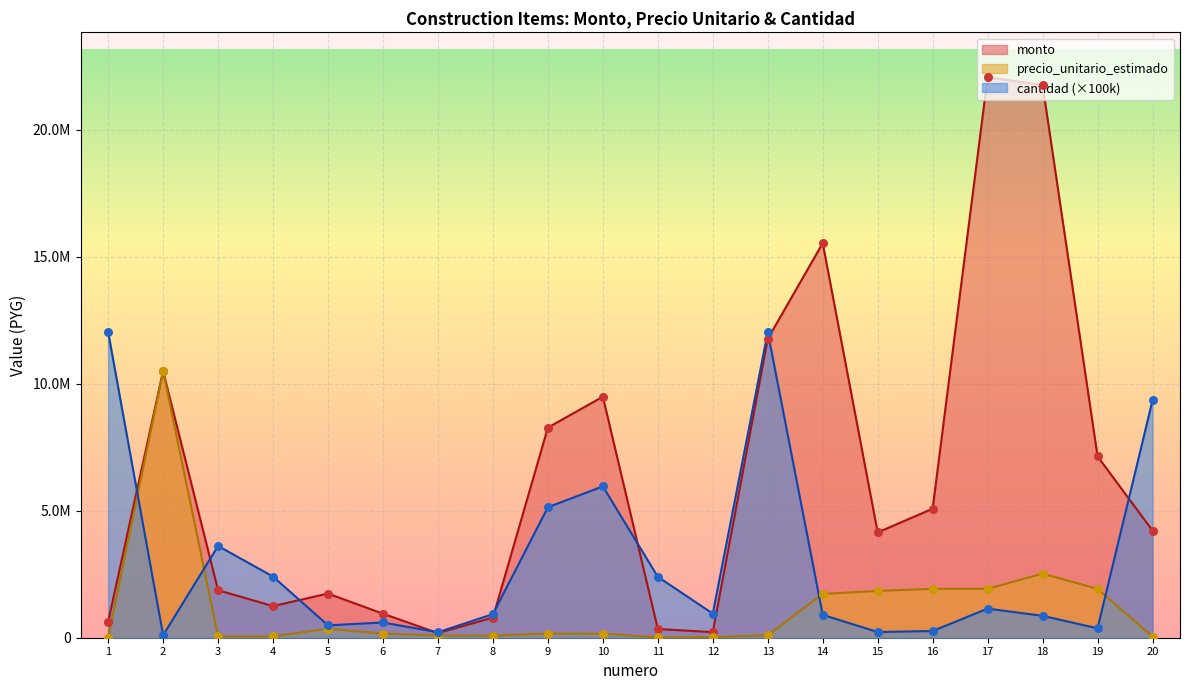

Which series has the largest total across all categories?

monto